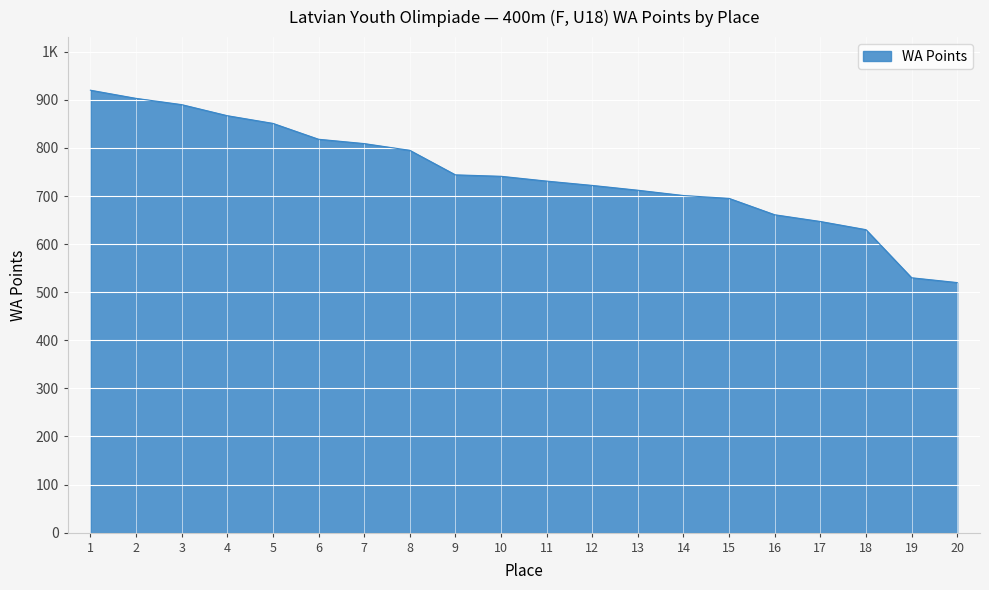

What is the maximum value shown in the chart?

920